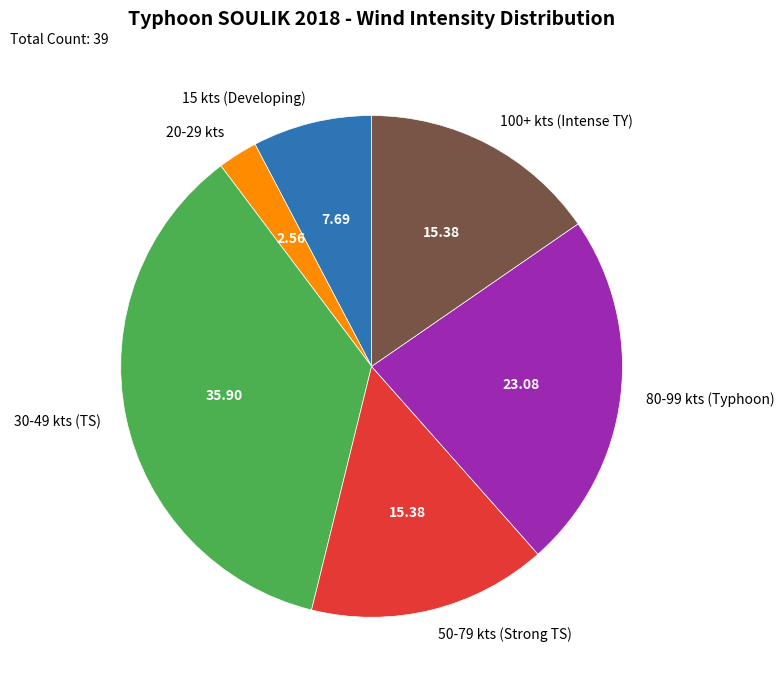

Do 30-49 kts (TS) and 50-79 kts (Strong TS) together represent more than half of the pie?

Yes